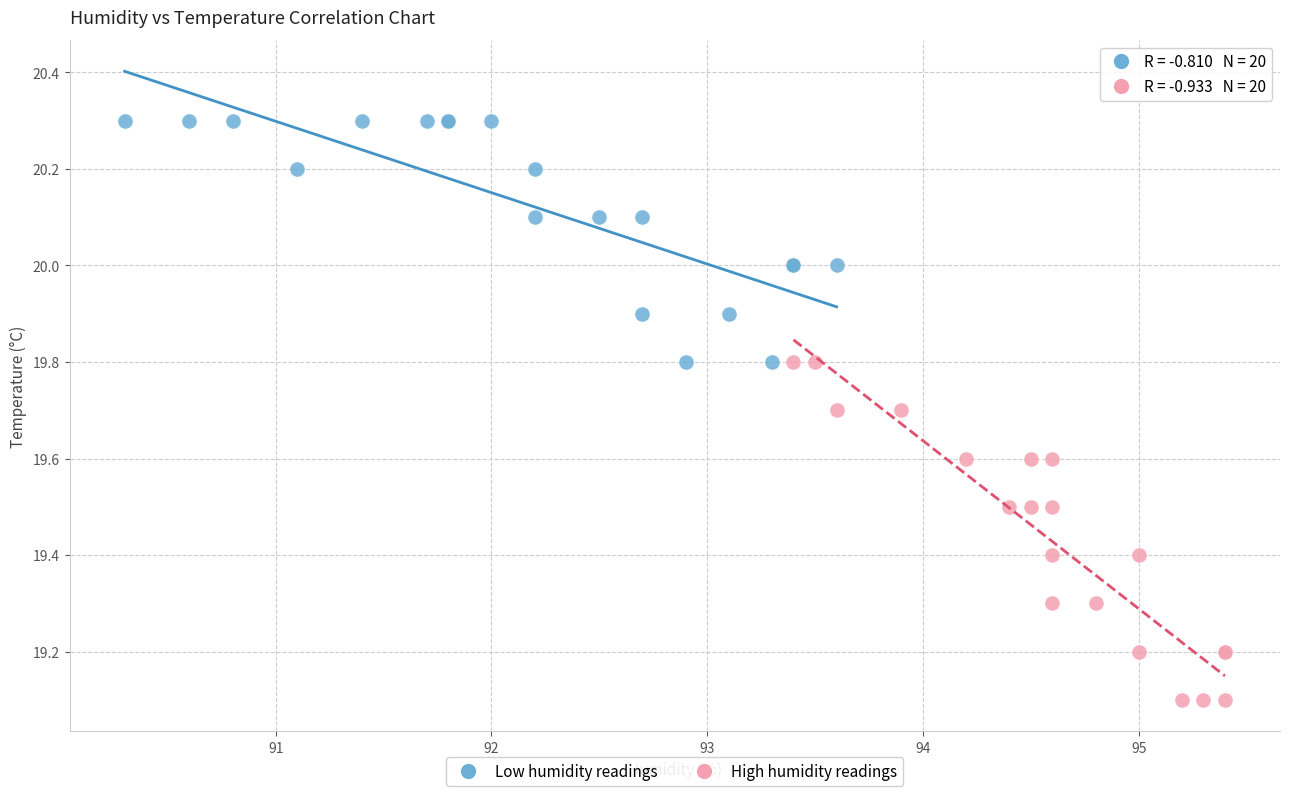

Which series has the widest spread of Y values?

High humidity readings